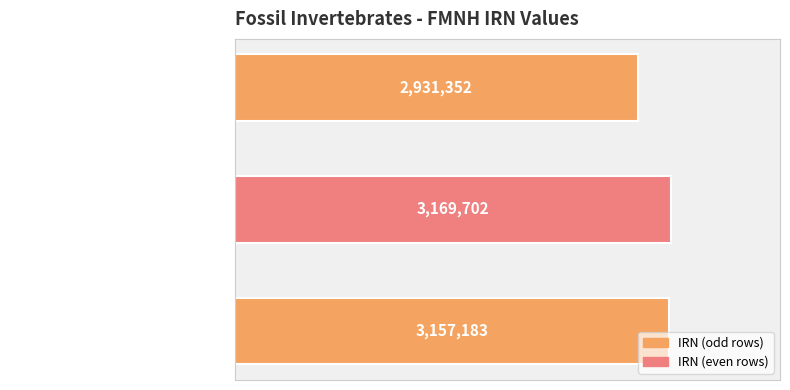

What is the minimum value shown in the chart?

2931352